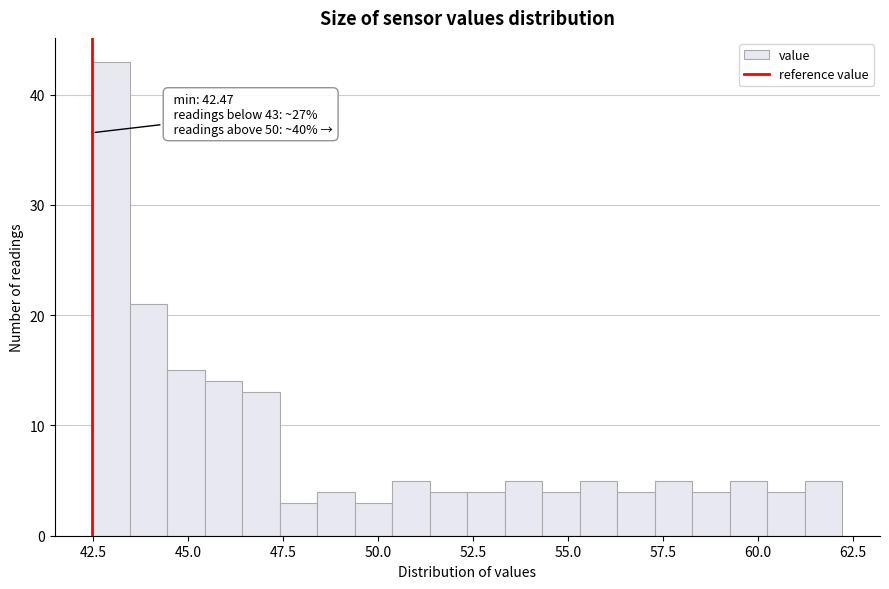

Read against the x-axis, roughly where is the centre of the tallest bar?

43.0